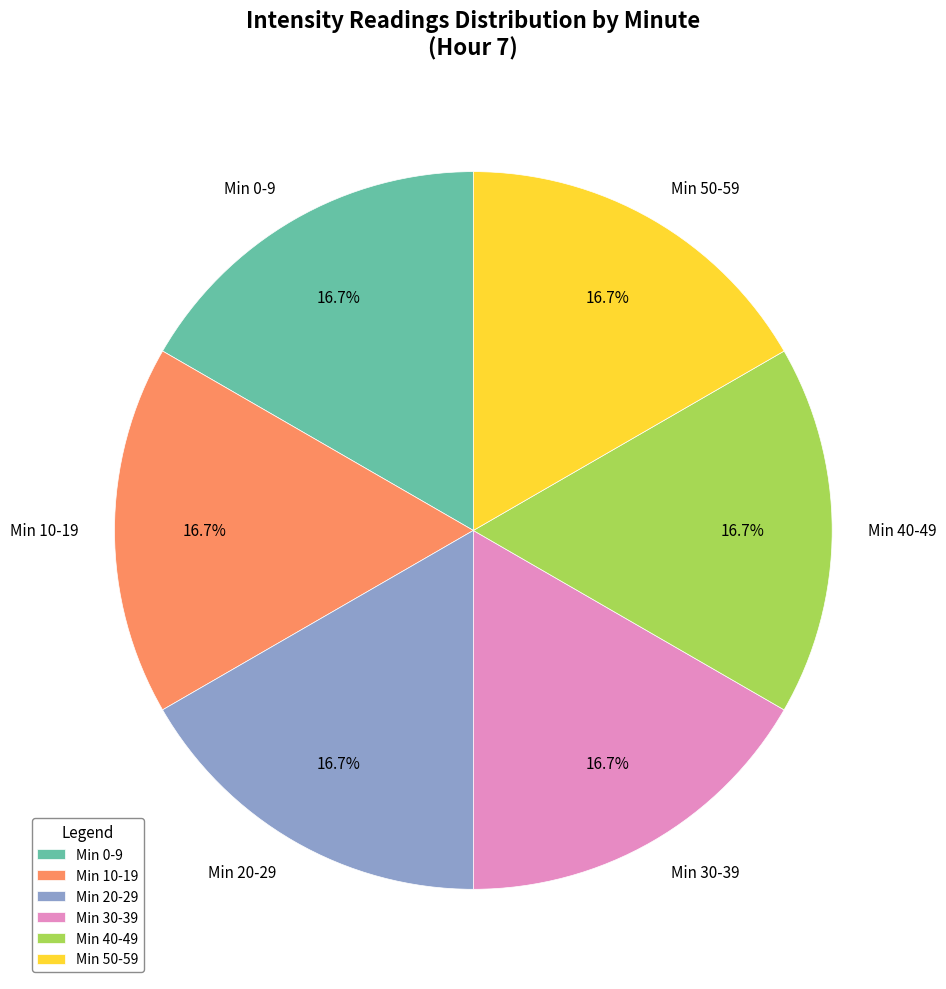

Approximately how many times larger is the value at Min 20-29 compared to Min 30-39?

1.0